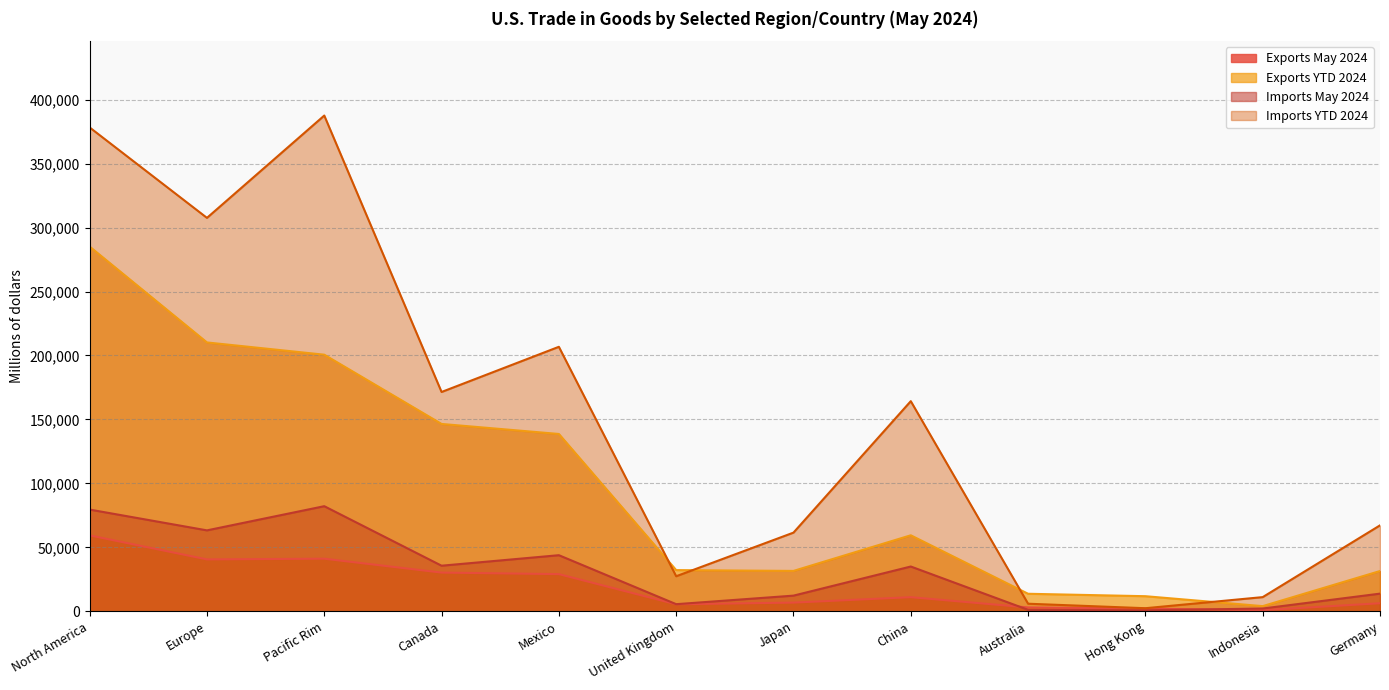

What position from the right is United Kingdom?

7